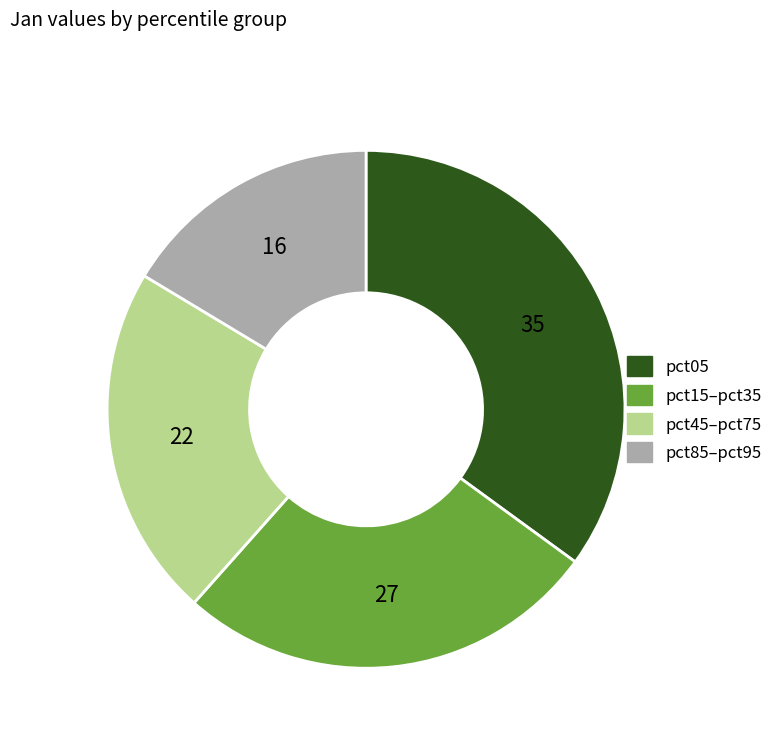

Is there any slice that represents more than half of the pie?

No